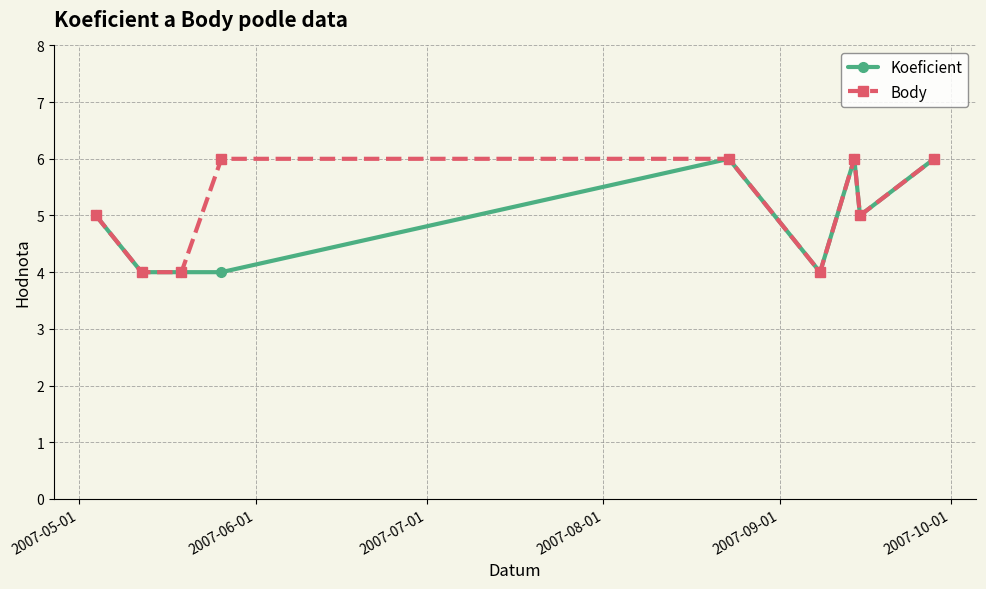

Does the chart have visible grid lines?

Yes